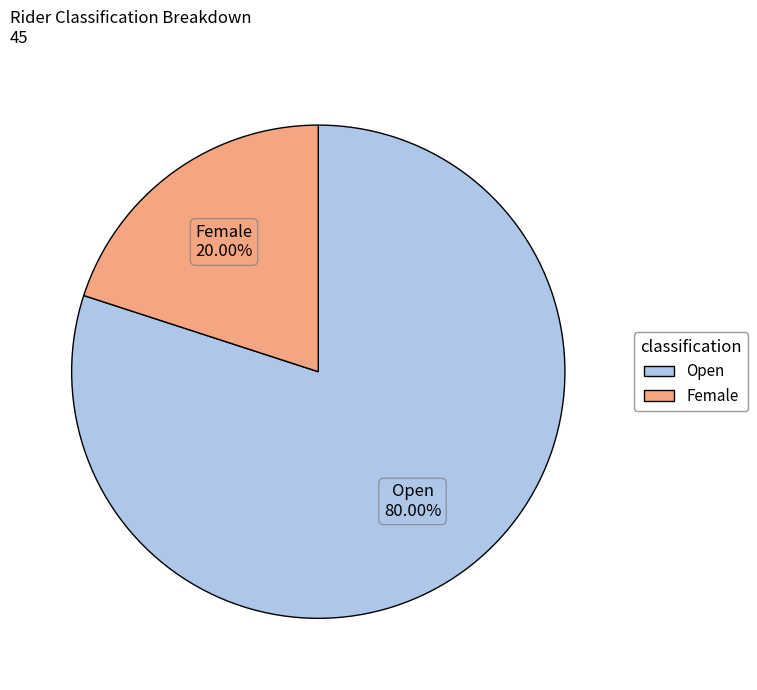

True or false: Open accounts for 80% of the total.

True